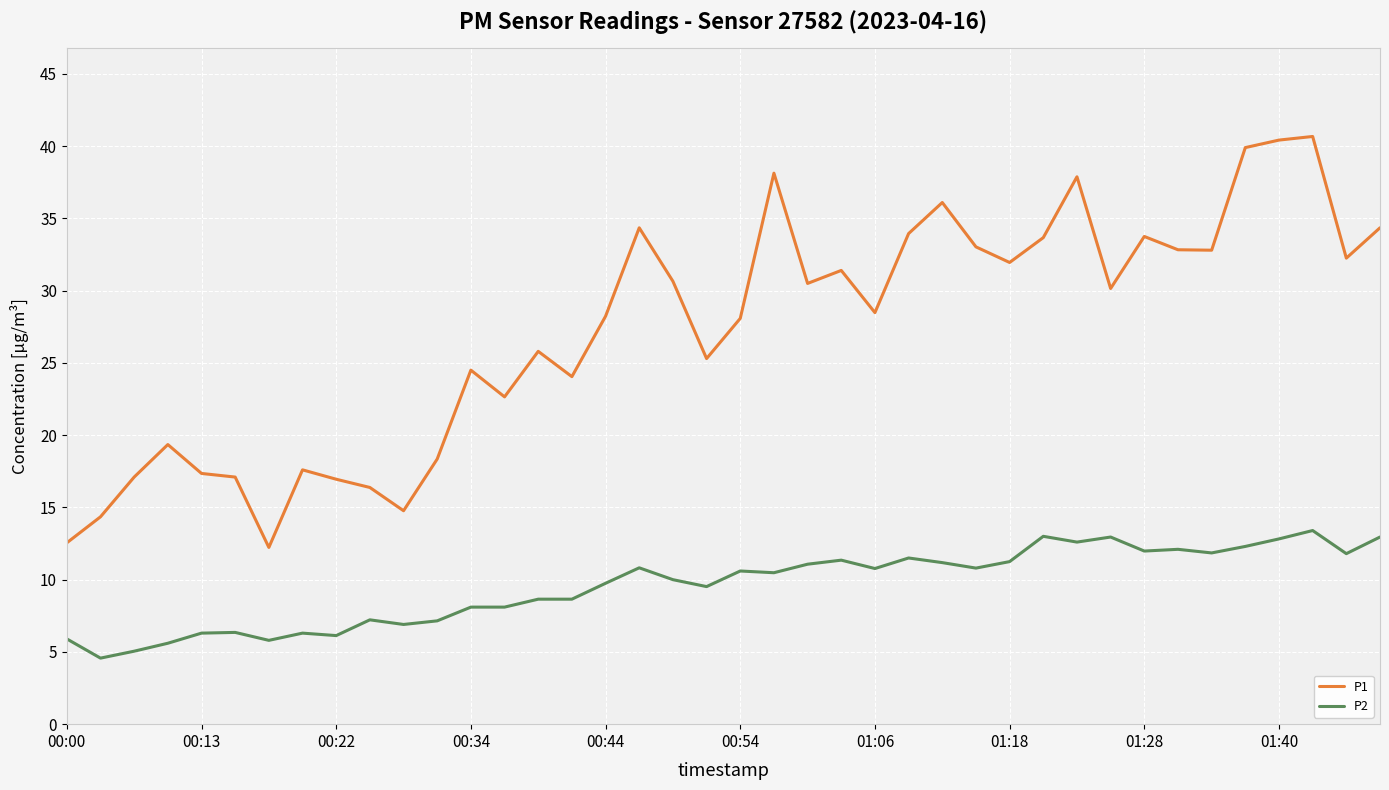

What is the greatest value displayed?

40.7